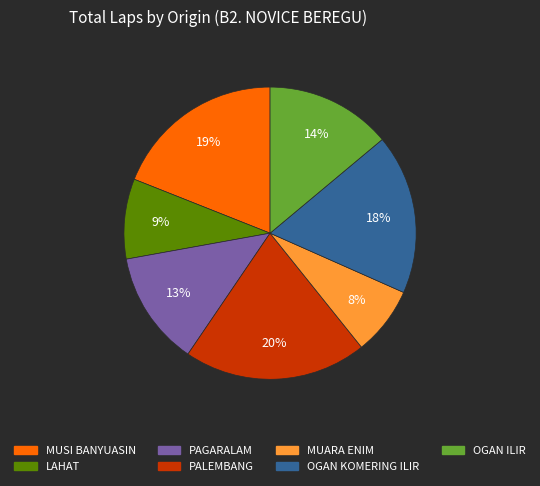

Does any single category account for the majority?

No